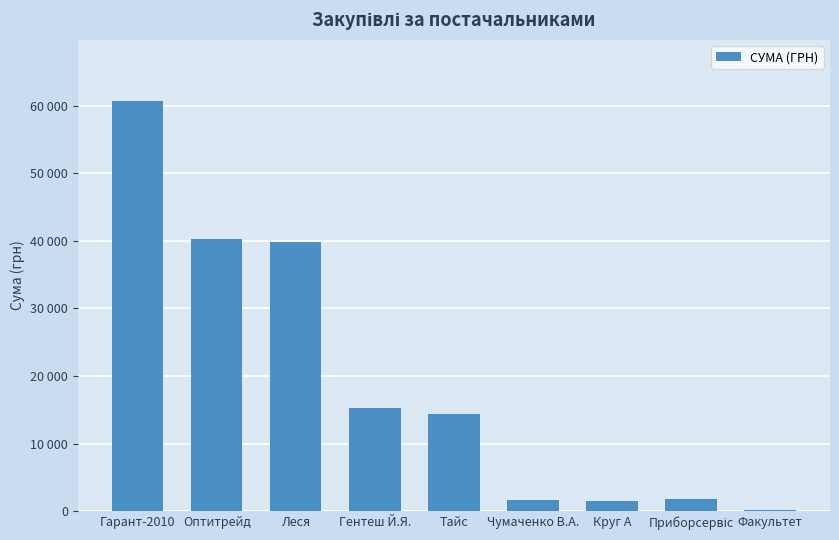

Reading left to right, extract all data points from this chart.

Гарант-2010=60626.5	Оптитрейд=40191.5	Леся=39786.4	Гентеш Й.Я.=15209.3	Тайс=14430.0	Чумаченко В.А.=1647.0	Круг А=1442.8	Приборсервіс=1768.6	Факультет=165.0